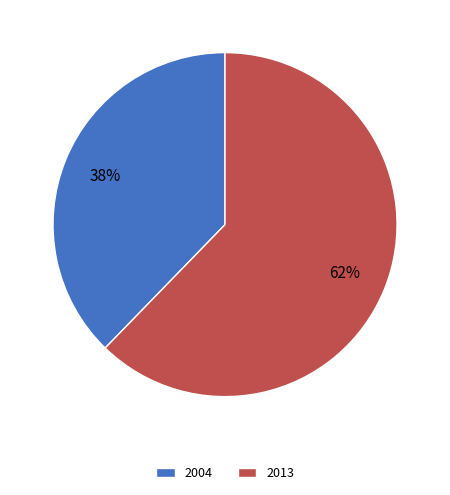

Which has a higher value, 2013 or 2004?

2013